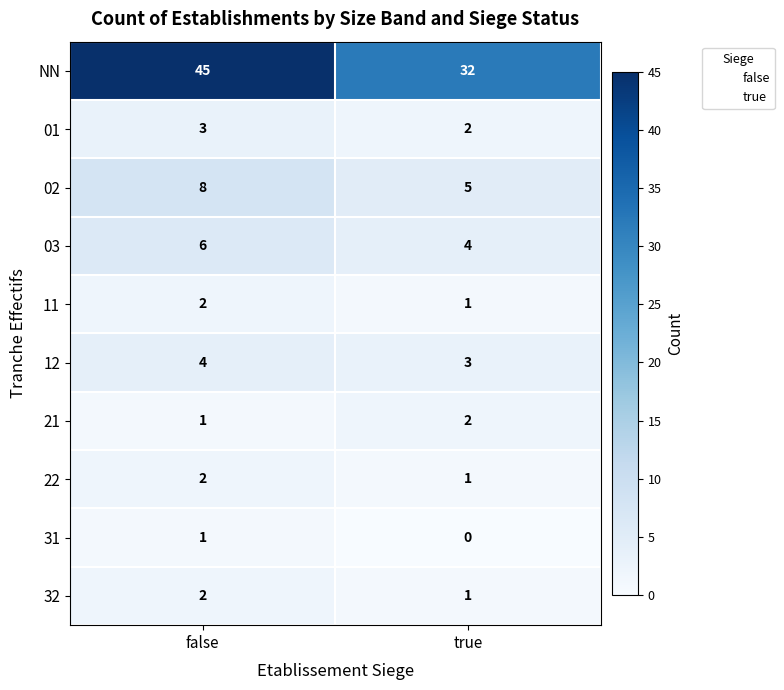

What is the approximate value of 12 at false?

4